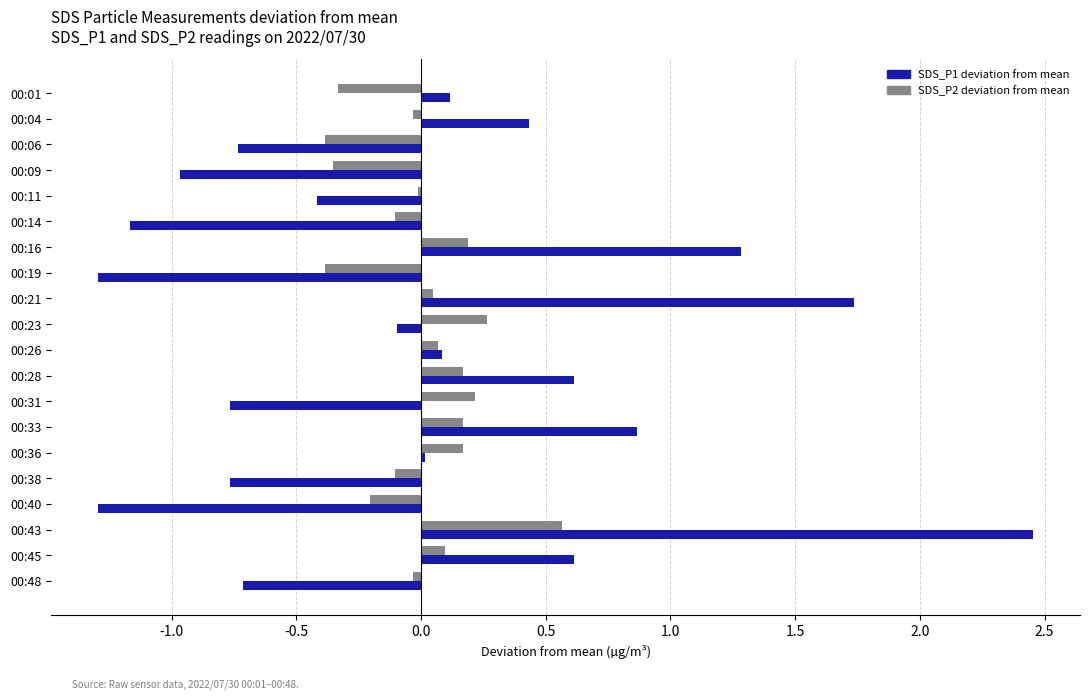

How many distinct data groups are displayed?

2